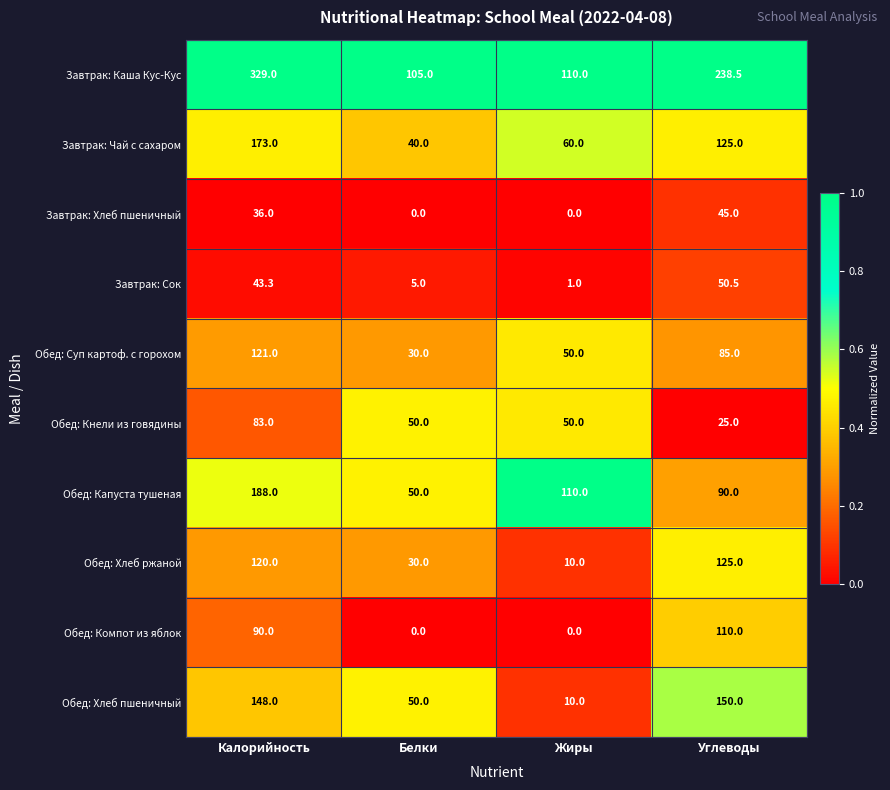

At which label is Завтрак: Каша Кус-Кус closest to 217?

Углеводы